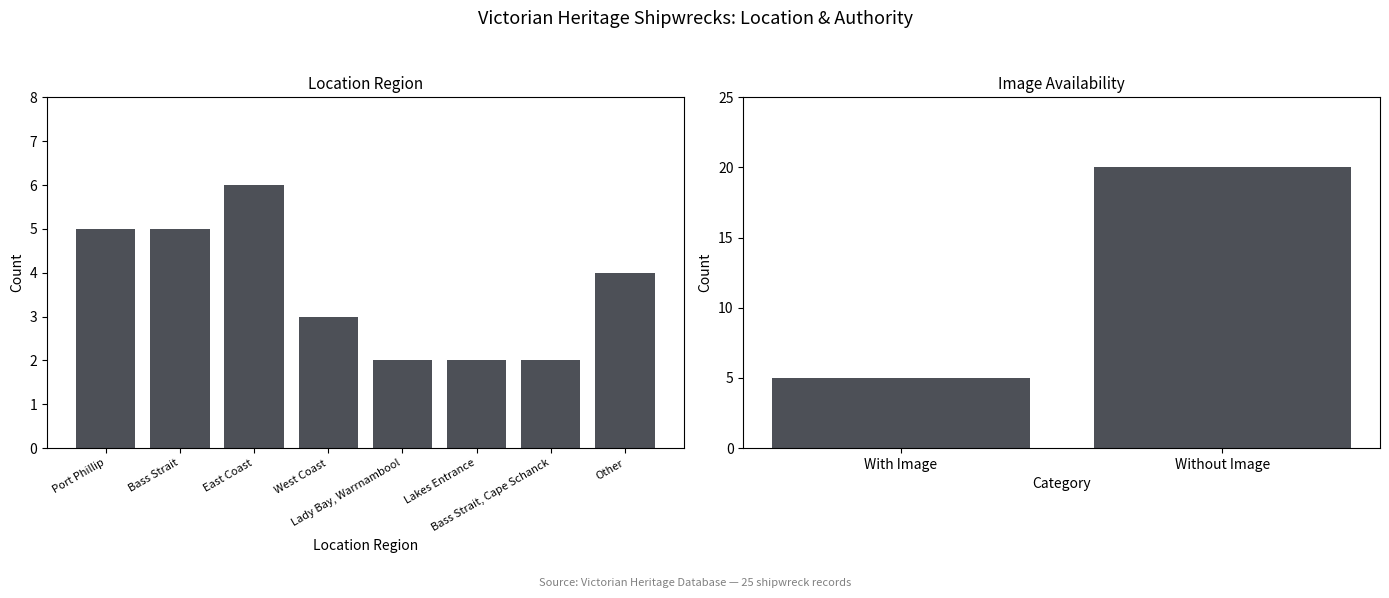

What value does the data have at With Image, to the nearest 5?

5